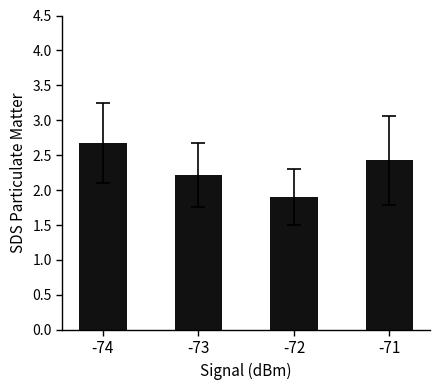

How many values are between 2 and 3?

3